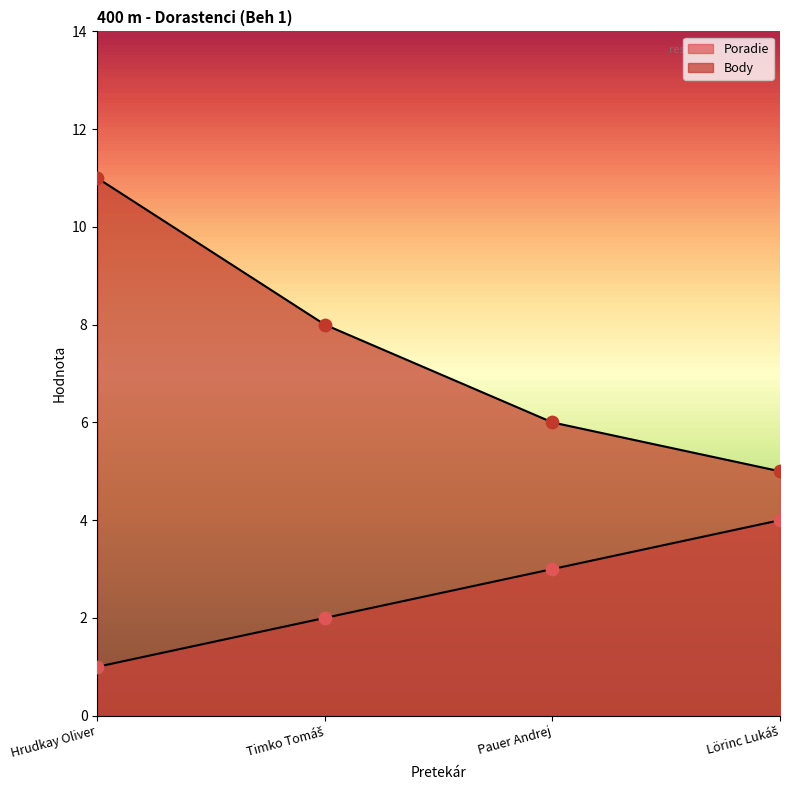

Is the value of Body at Hrudkay Oliver greater than the value of Poradie at Lörinc Lukáš?

Yes